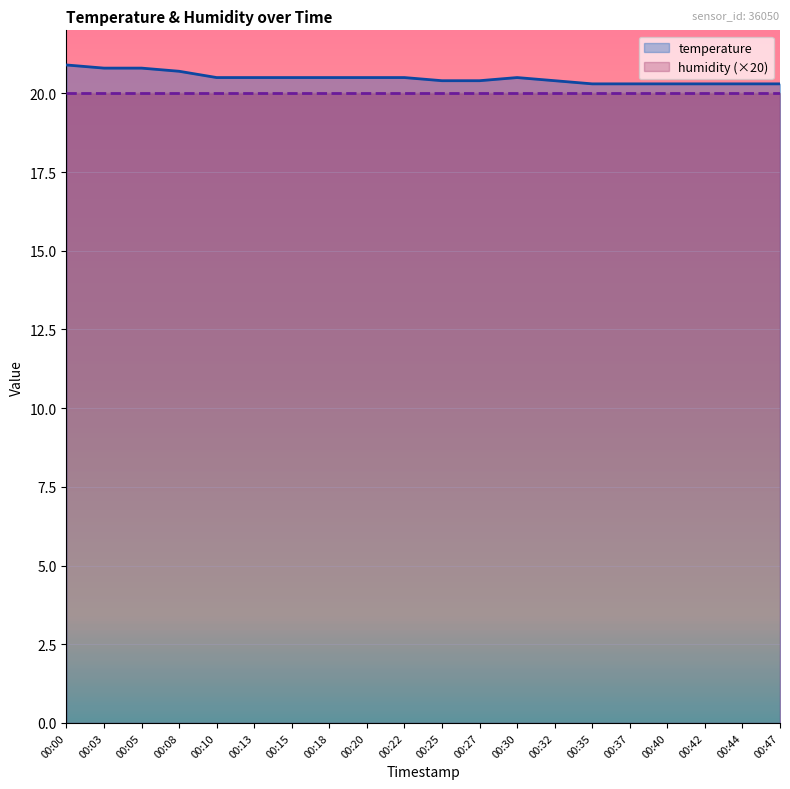

True or false: there are more than 1 points higher than both neighbors.

False